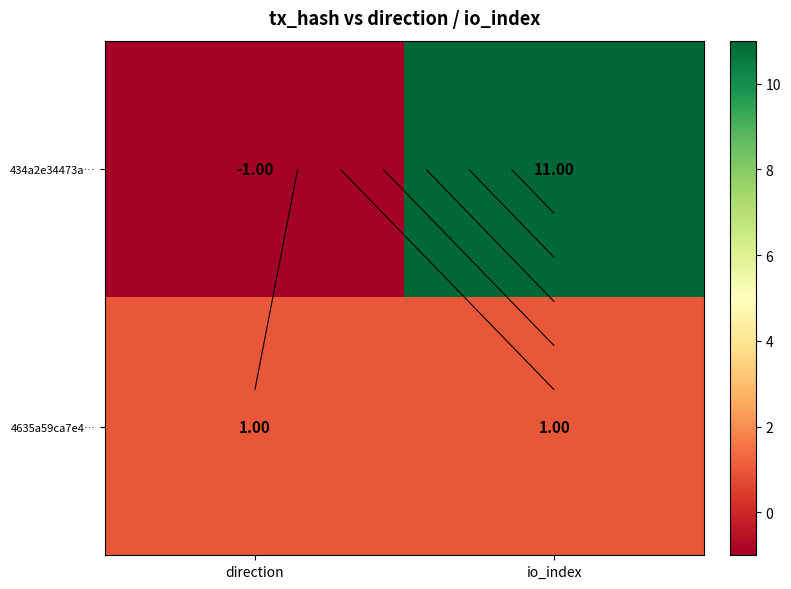

List the series in order of their peak value, lowest first.

4635a59ca7e4…, 434a2e34473a…